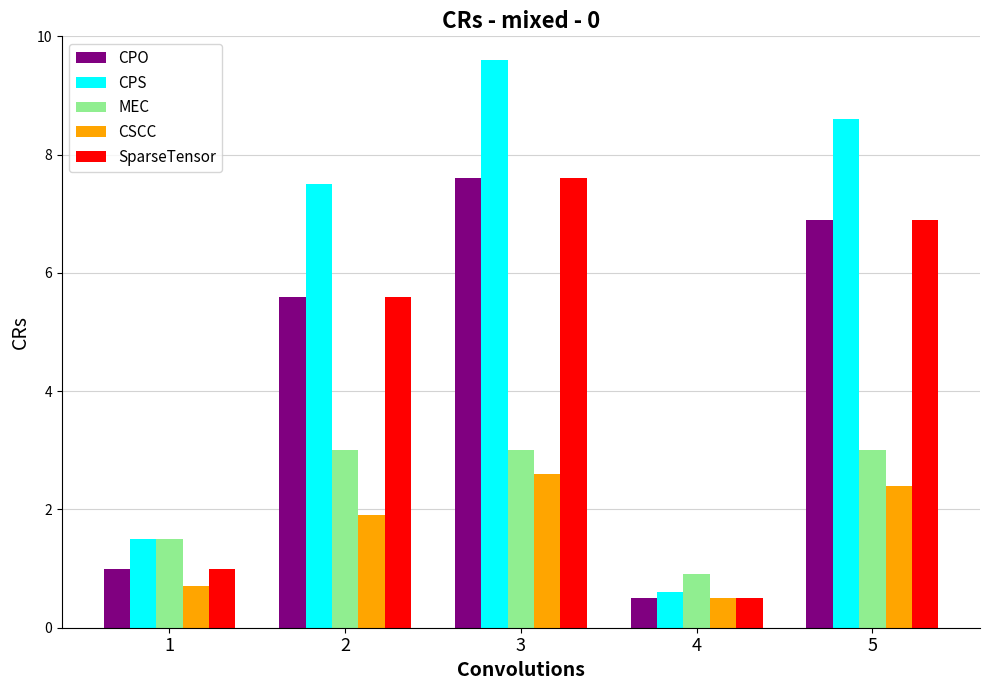

What is the value of the CPS bar at the 4th from the left?

0.6